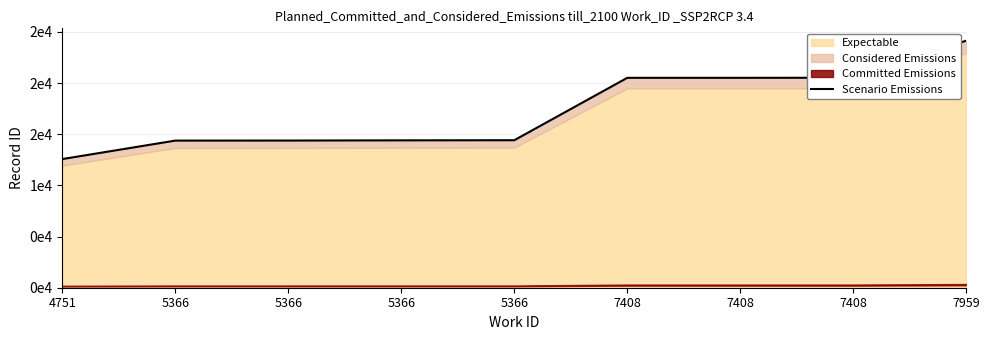

Between 7408 and 5366, which is larger?

7408